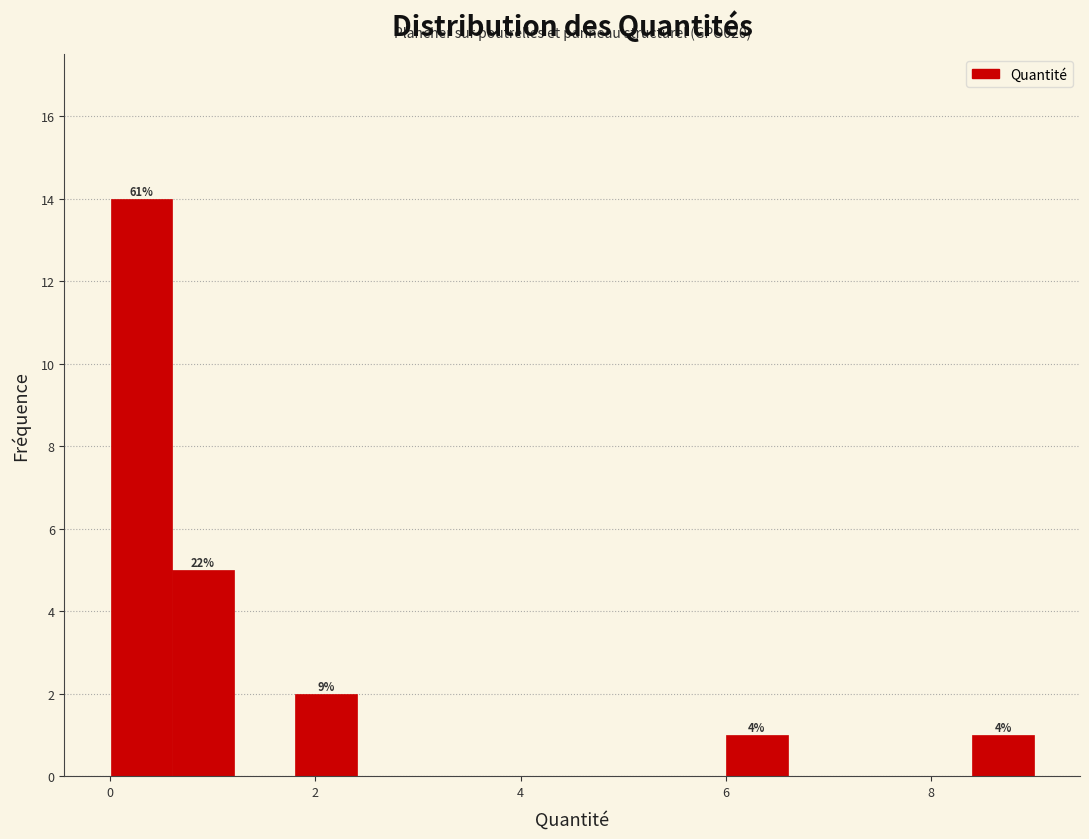

Around what value on the x-axis is the tallest bar? Give the approximate position of its centre, as read against the axis.

0.4